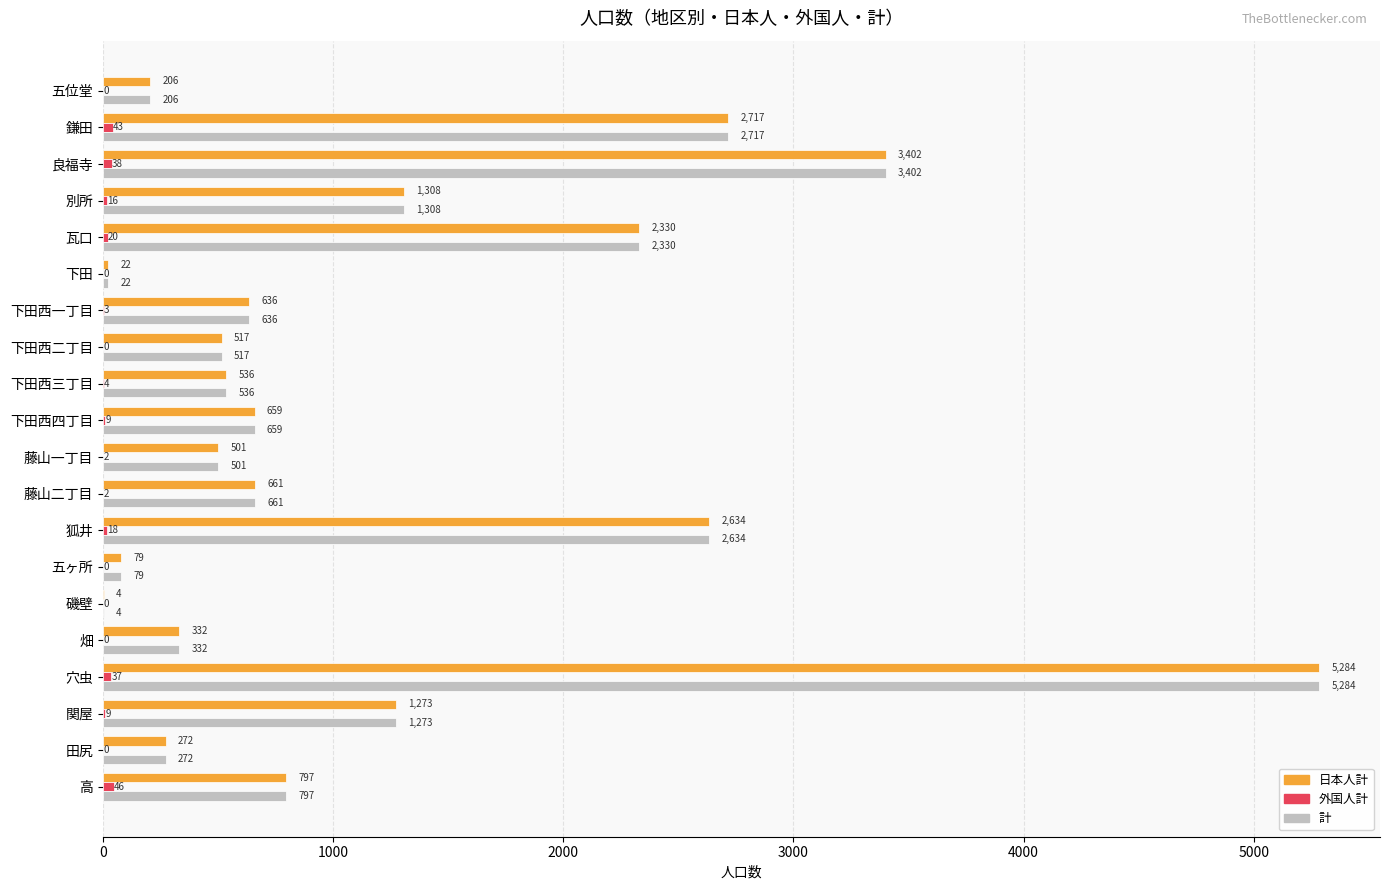

The 計 series shows 443 at 田尻. True or false?

False